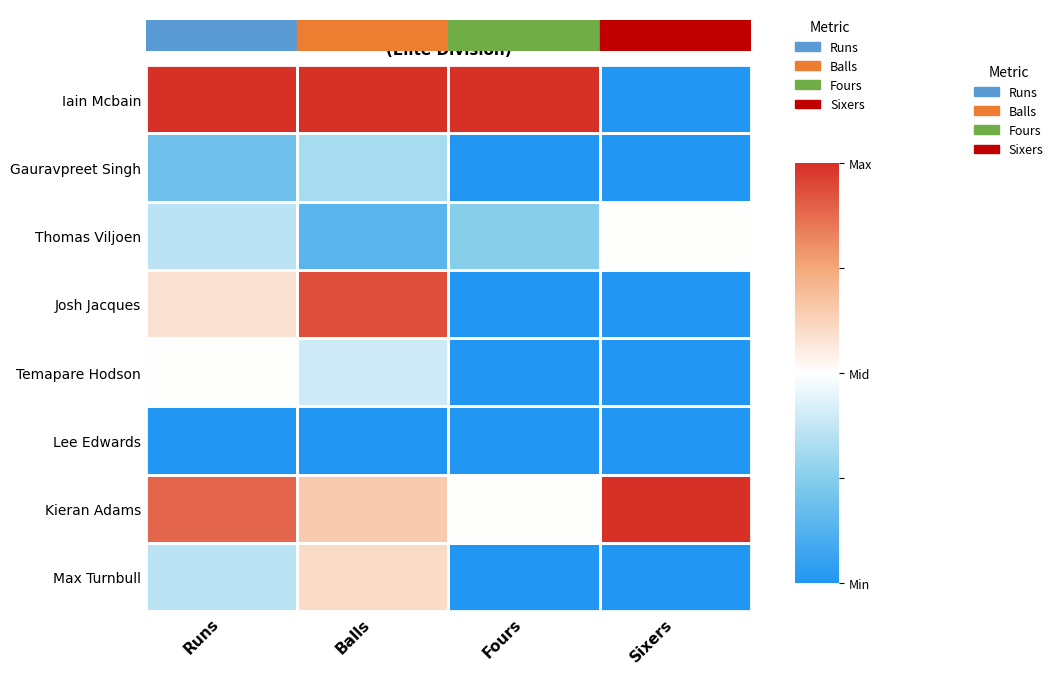

What is the spread (max minus min) of values at Balls?

1.0